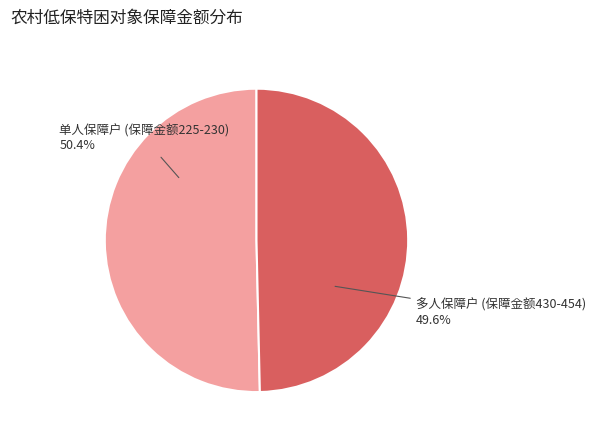

To the nearest percent, what is the difference between the largest and smallest slice percentages?

1%